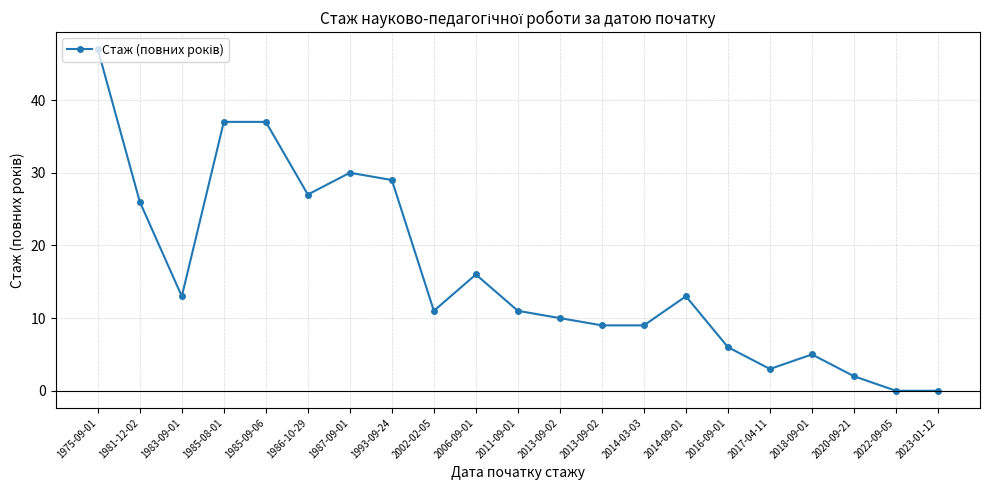

List the labels in order of value, smallest first.

2022-09-05, 2023-01-12, 2020-09-21, 2017-04-11, 2018-09-01, 2016-09-01, 2013-09-02, 2014-03-03, 2013-09-02, 2002-02-05, 2011-09-01, 1983-09-01, 2014-09-01, 2006-09-01, 1981-12-02, 1986-10-29, 1993-09-24, 1987-09-01, 1985-08-01, 1985-09-06, 1975-09-01